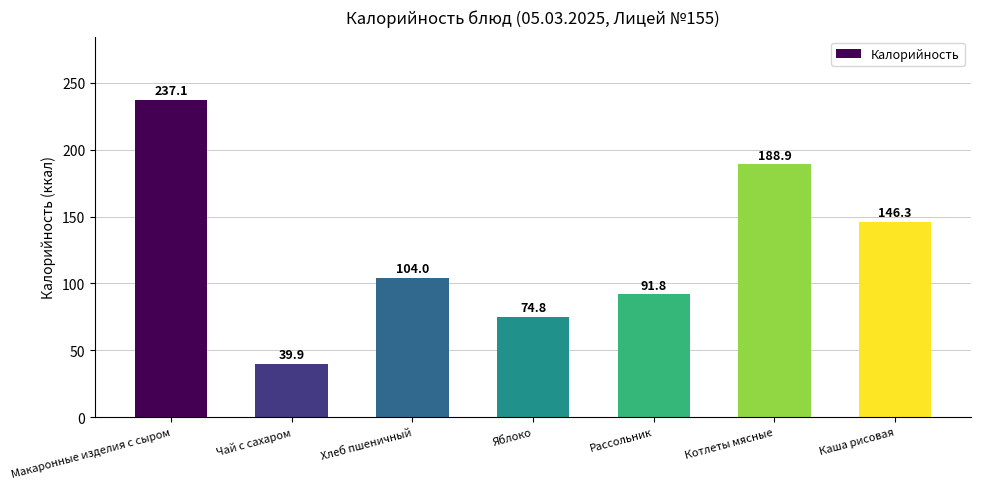

What value does the data have at Рассольник?

91.8